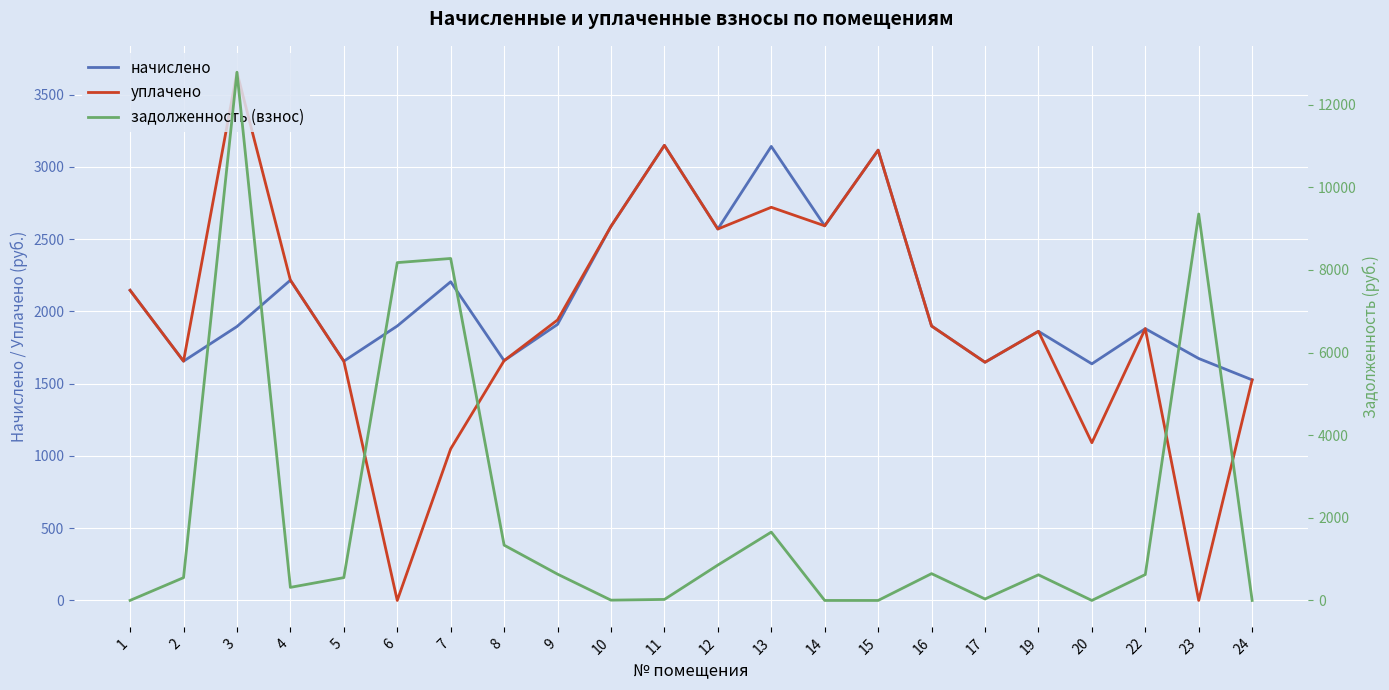

What is the maximum value shown in the chart?

12785.9